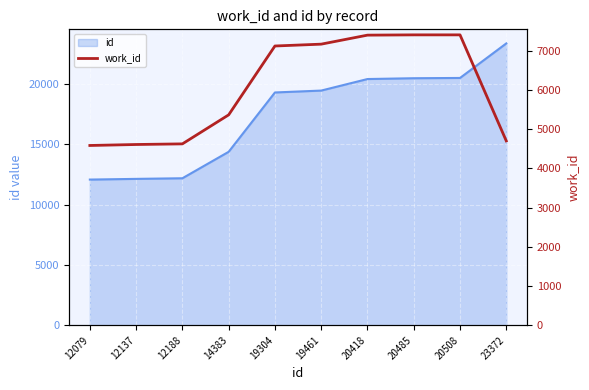

At which label is the value closest to 5996?

14383